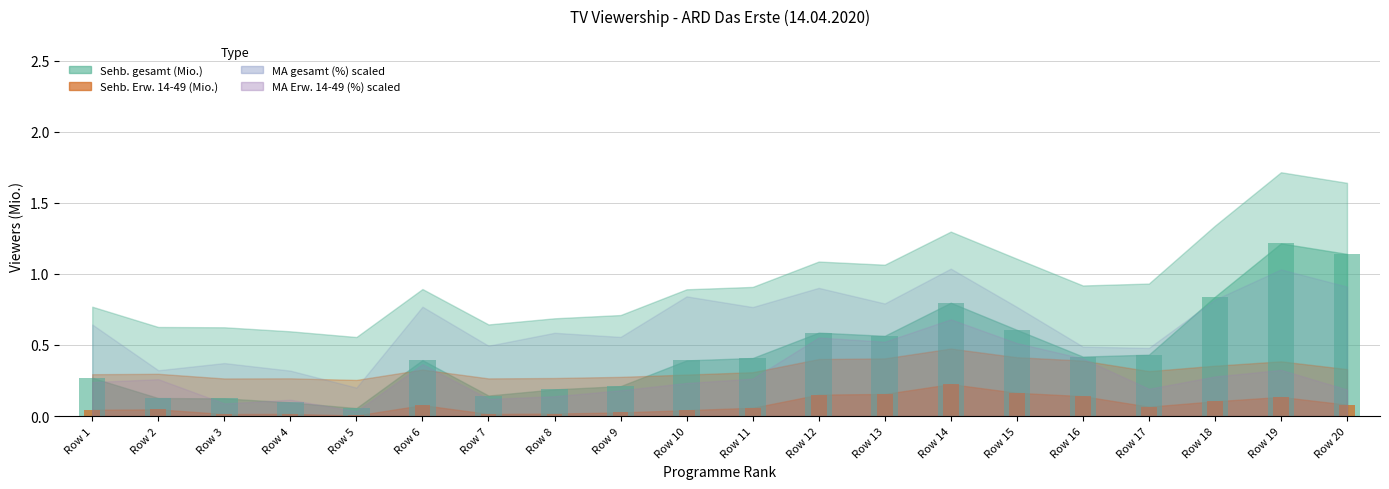

What is the difference between the maximum and minimum values in the Sehb. gesamt bars series?

1.2